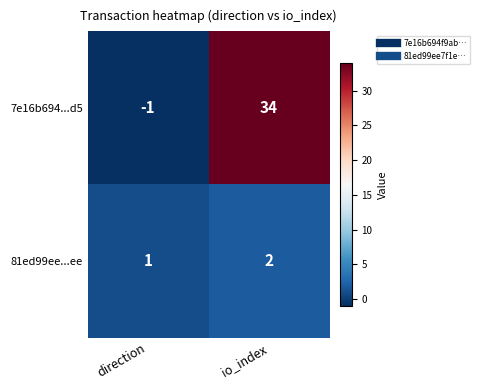

Which category has the highest value in the 81ed99ee...ee series?

io_index